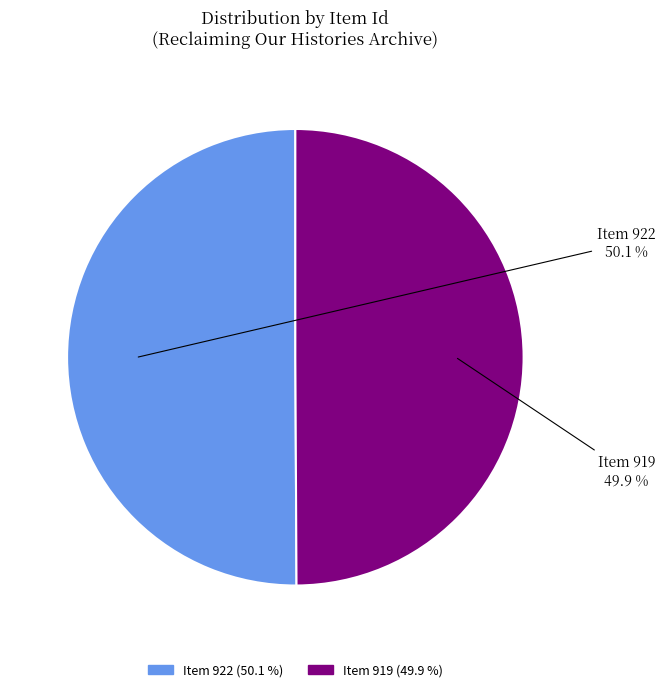

What percentage is the Item 919 slice, to the nearest percent?

50%